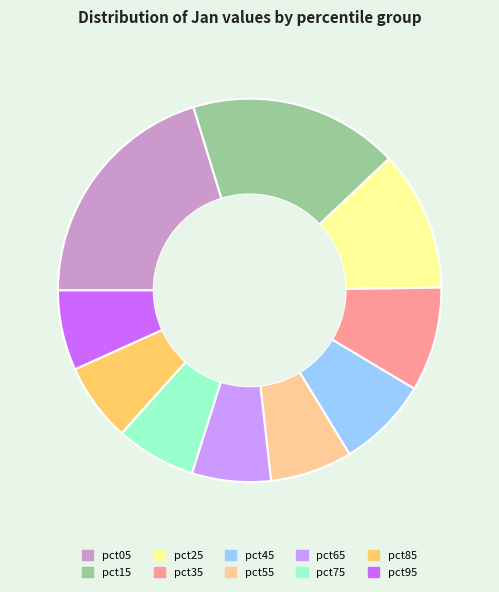

Approximately how many times larger is the value at pct85 compared to pct55?

1.0